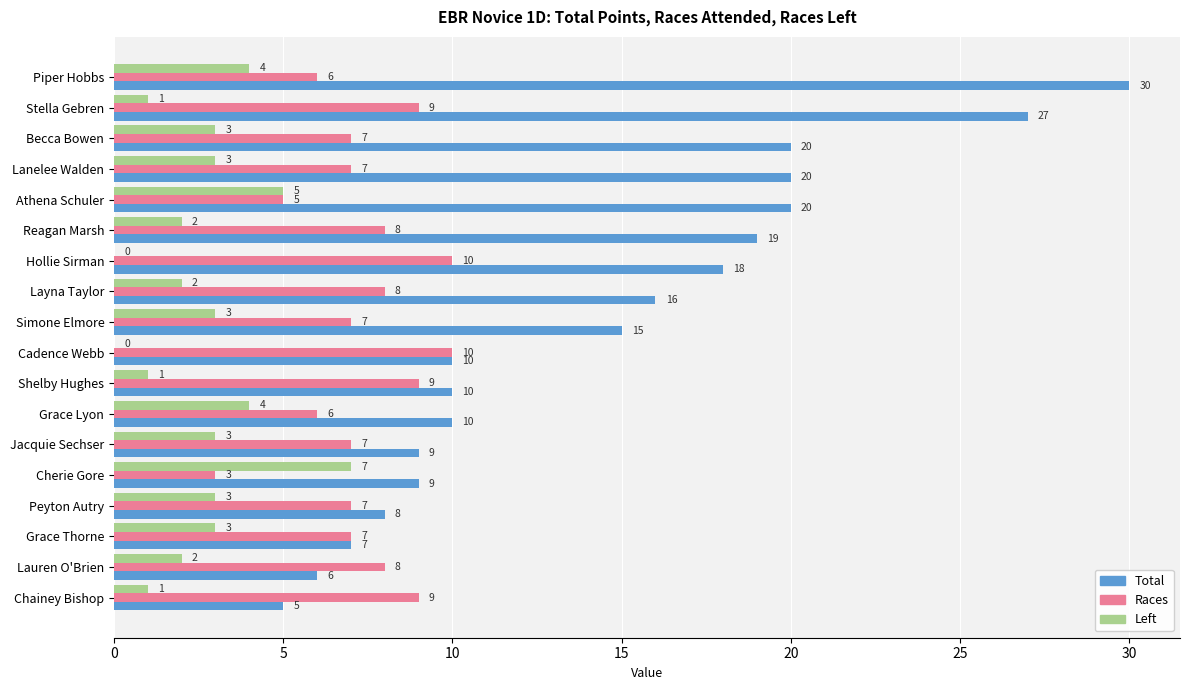

The value of Races at Grace Thorne is 11. True or false?

False